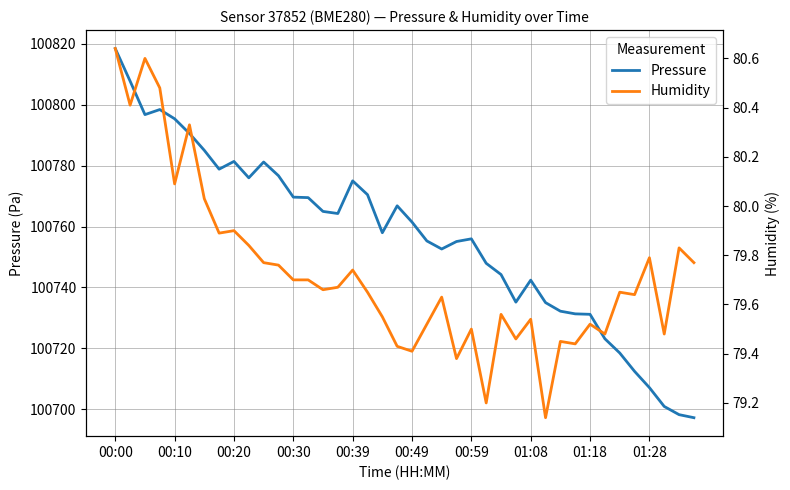

What is the value of the Pressure point at the 2nd from the left?

100807.8